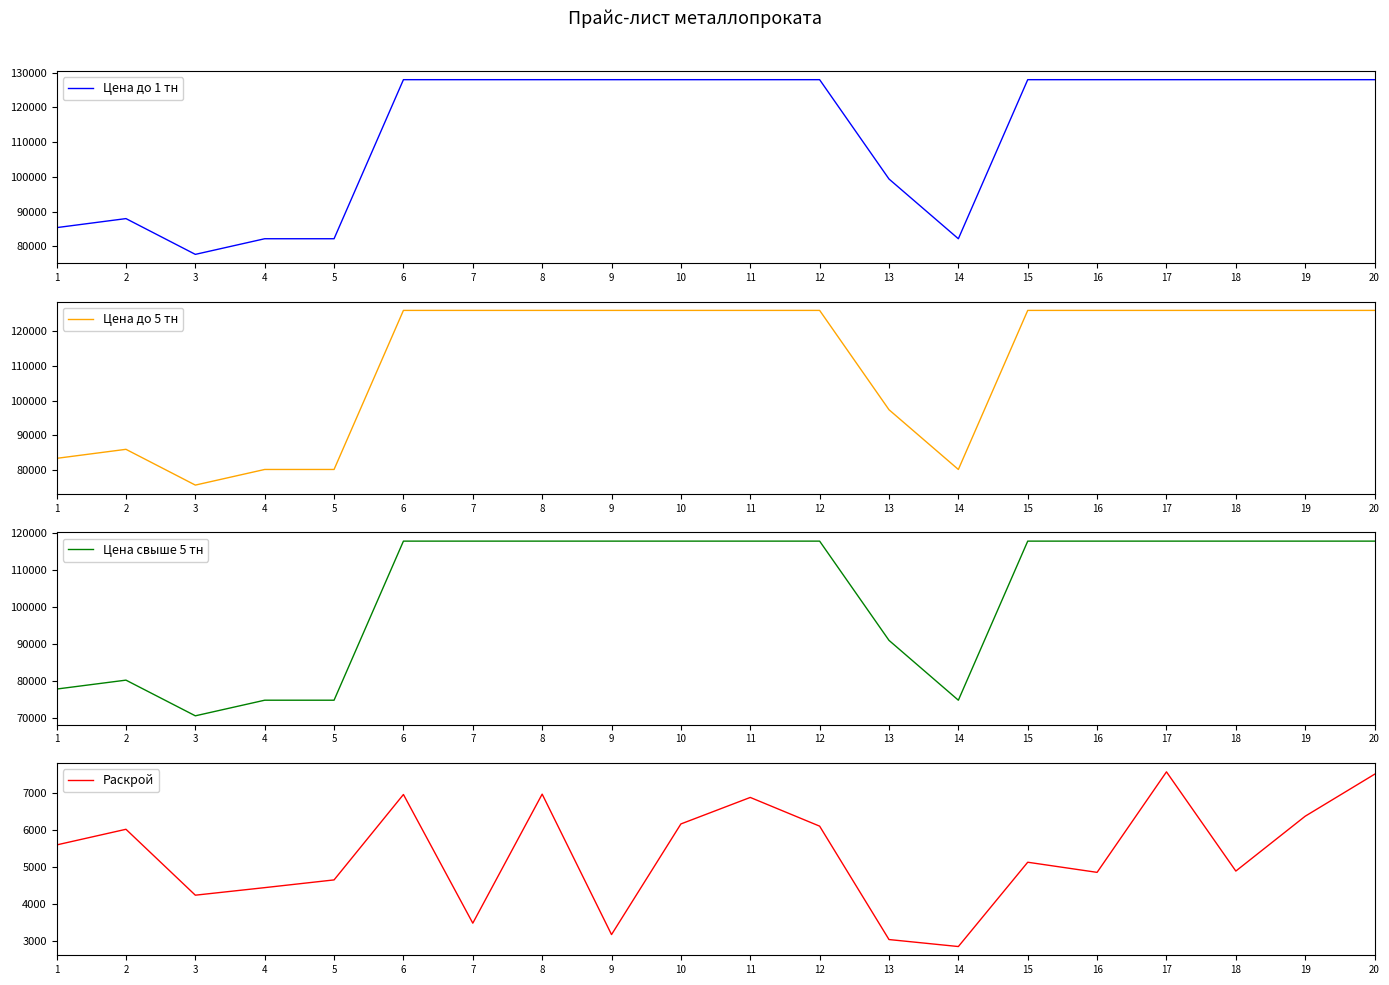

What is the greatest value displayed?

128000